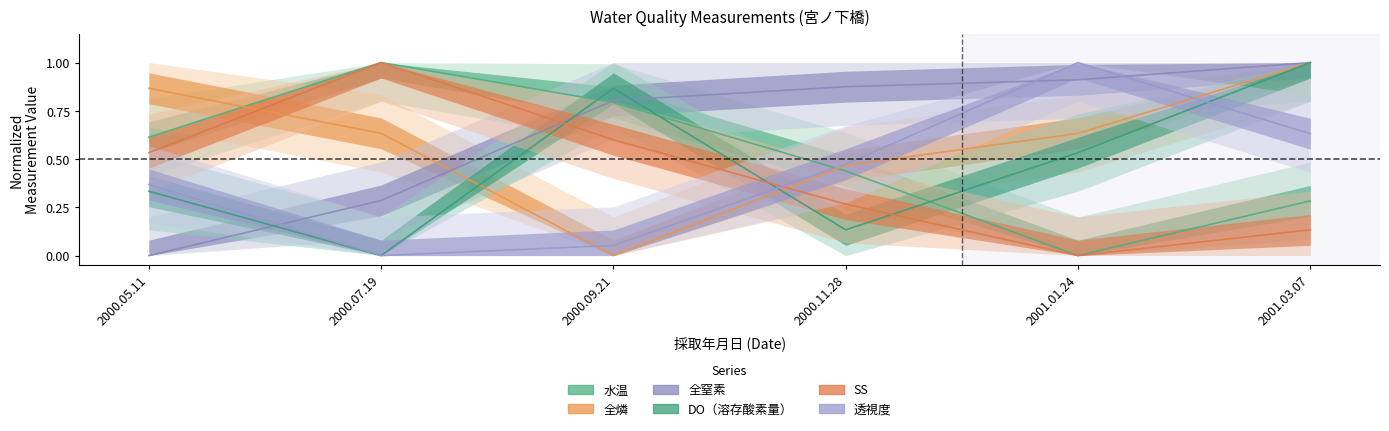

How many intersections are there between SS and 全燐?

2